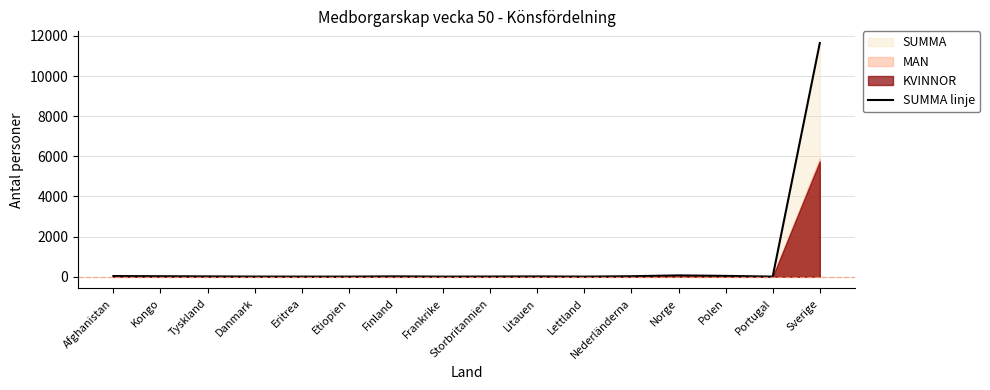

Which category has the highest value in the SUMMA linje series?

Sverige